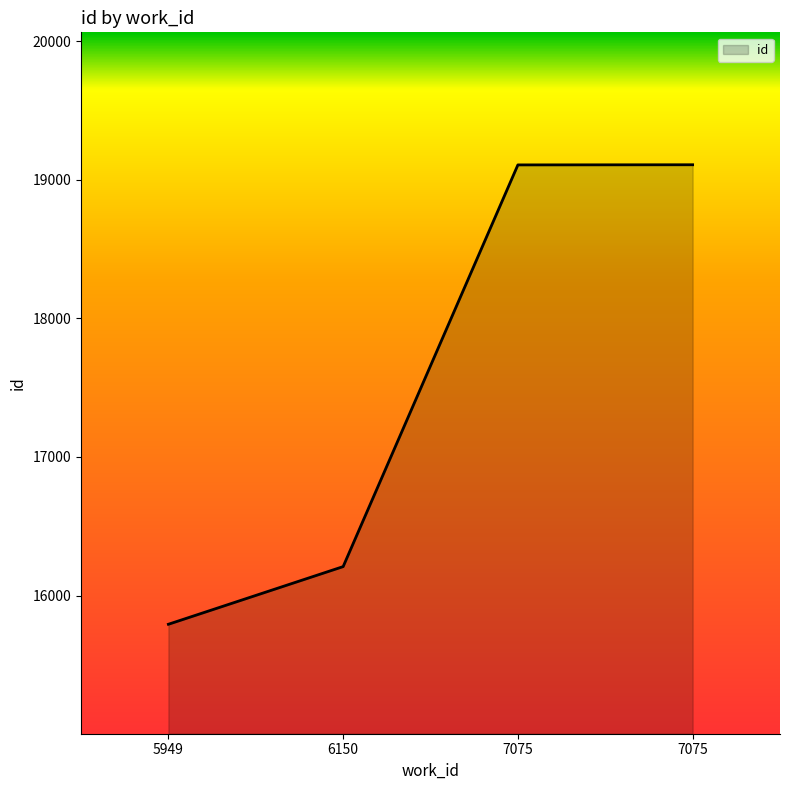

What is the value of the 1st point from the left?

15793